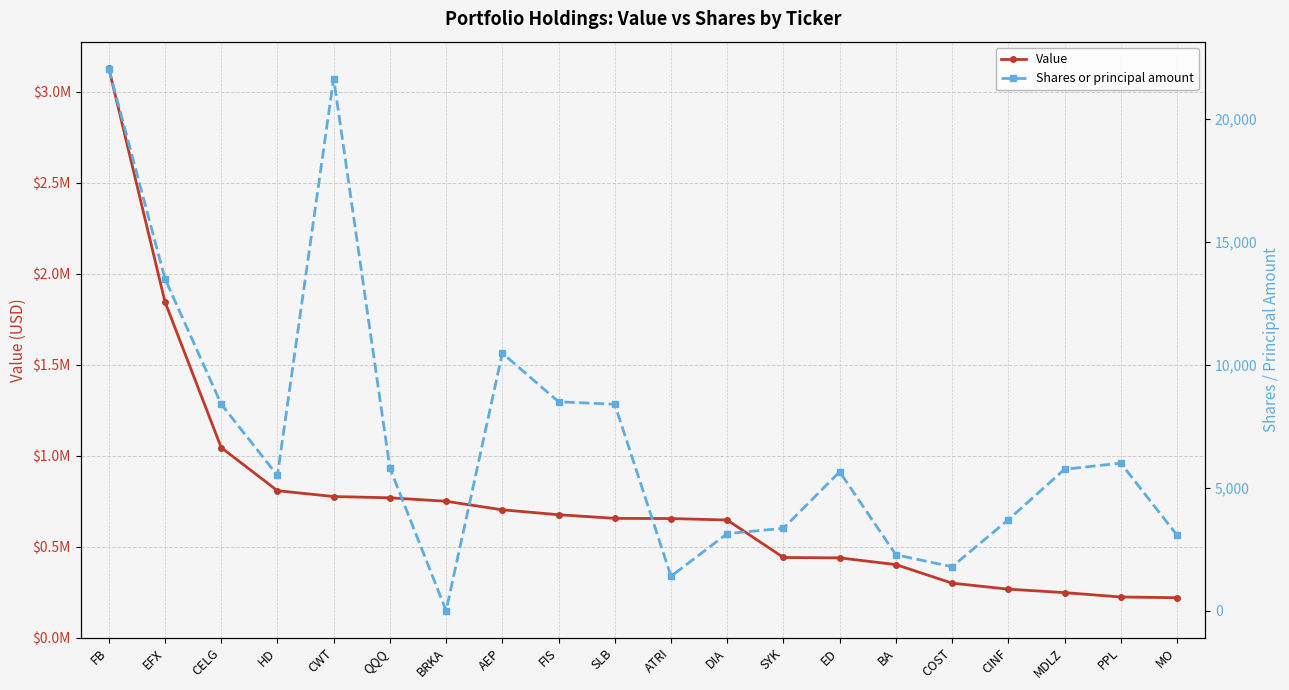

Count the number of data series in this chart.

2